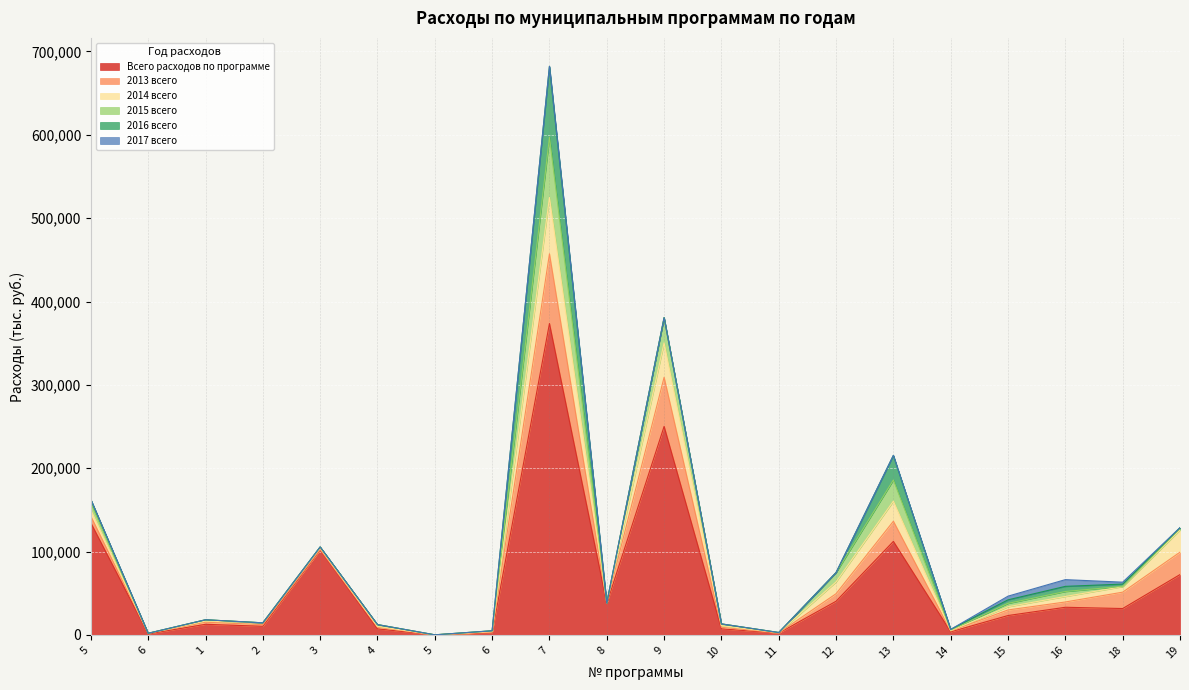

What are all the series names shown in the legend?

Всего расходов по программе, 2013 всего, 2014 всего, 2015 всего, 2016 всего, 2017 всего